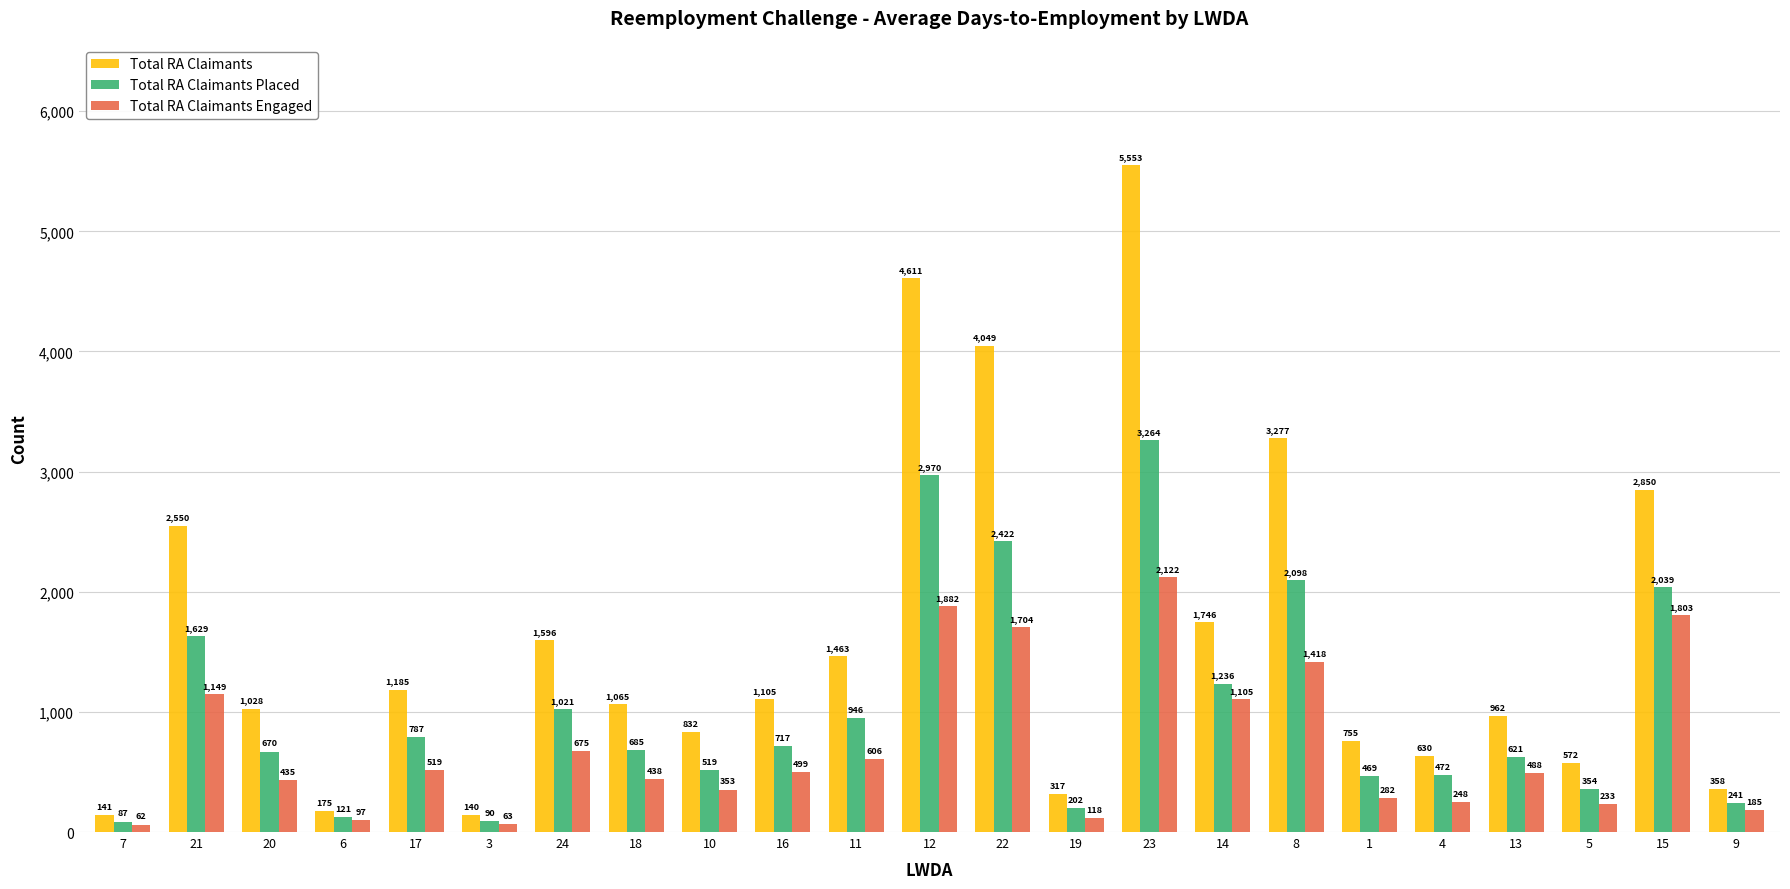

Is the value of Total RA Claimants at 5 greater than the value of Total RA Claimants Placed at 22?

No